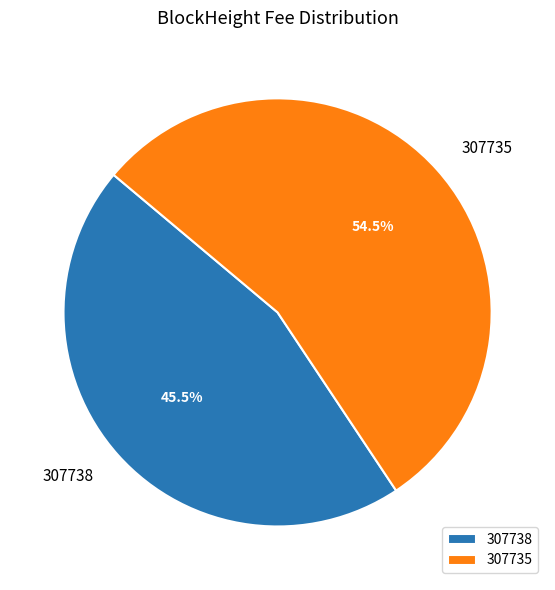

Rank the categories by value from lowest to highest.

307738, 307735